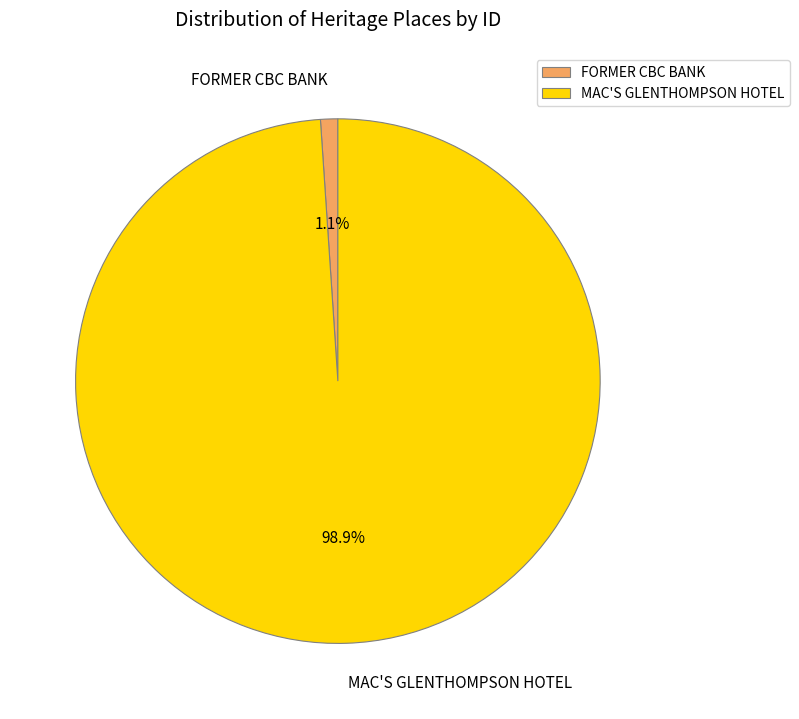

Is FORMER CBC BANK the majority of the pie?

No